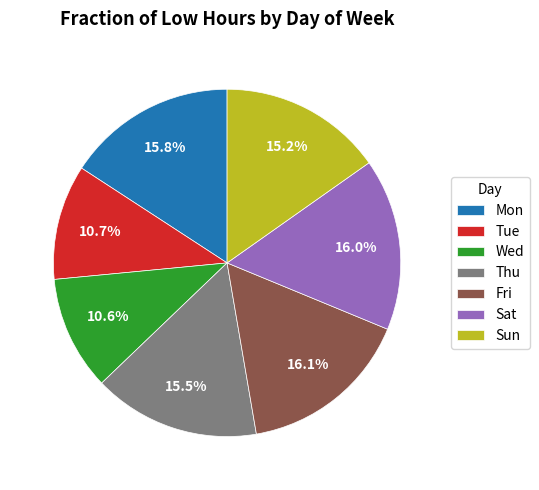

Is there any slice that represents more than half of the pie?

No